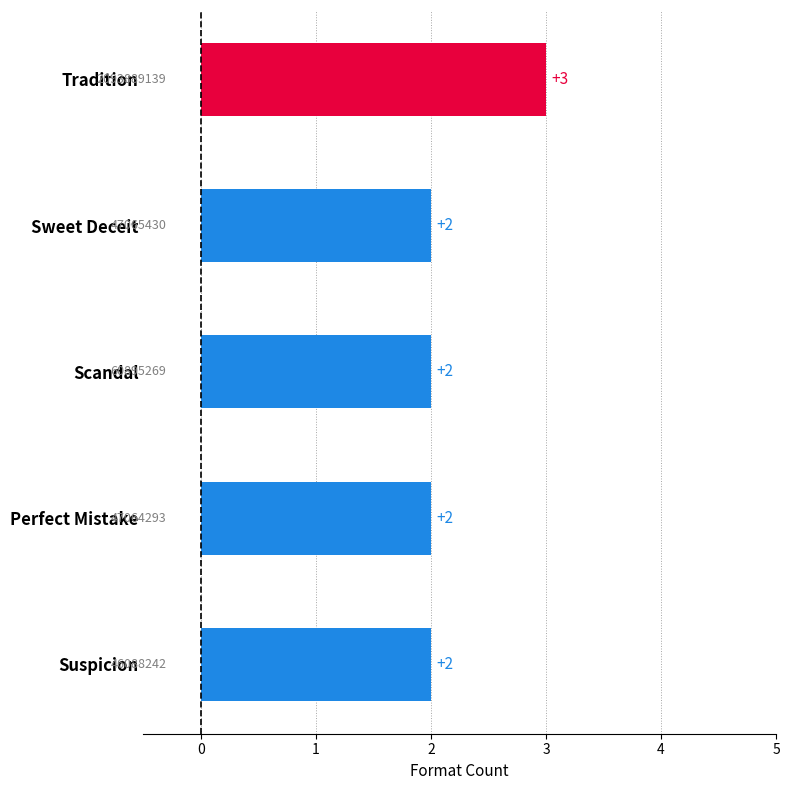

What is the ratio of the value at Sweet Deceit to the value at Tradition?

0.7